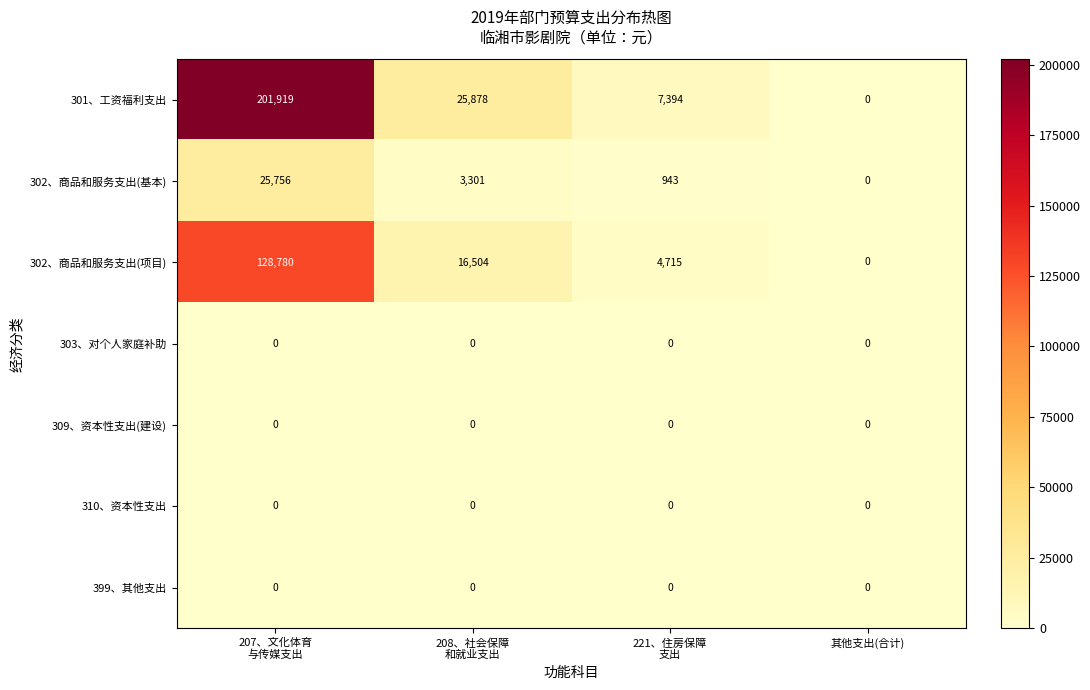

Which series has the largest range (max minus min)?

301、工资福利支出